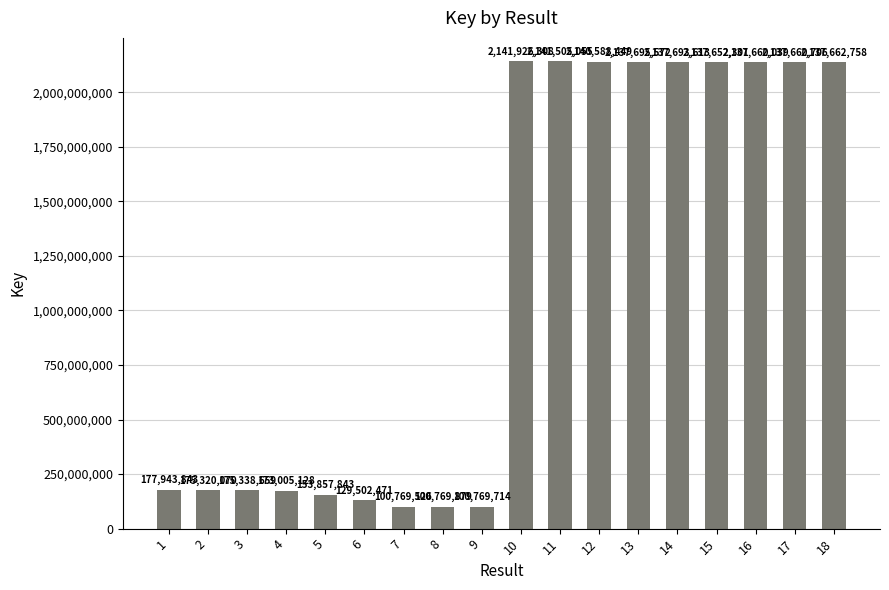

What is the minimum value shown in the chart?

100769526